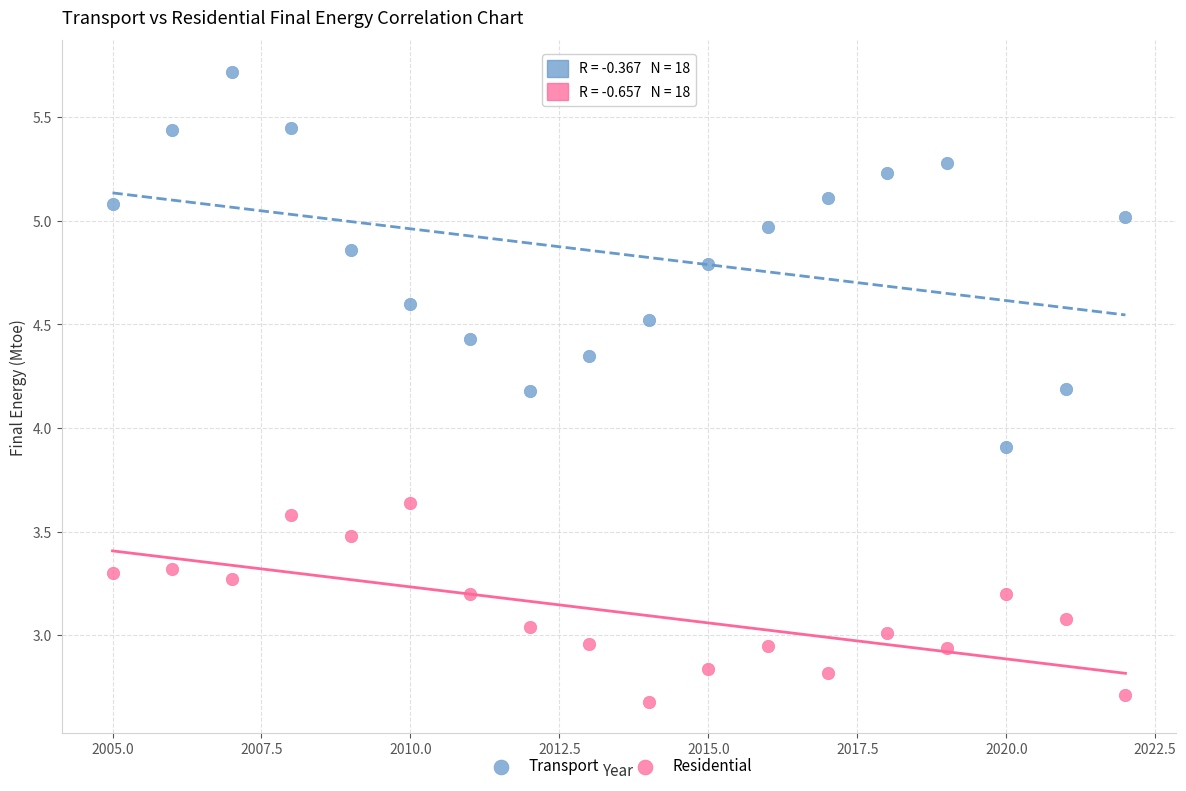

Which series reaches the maximum Y coordinate?

Transport